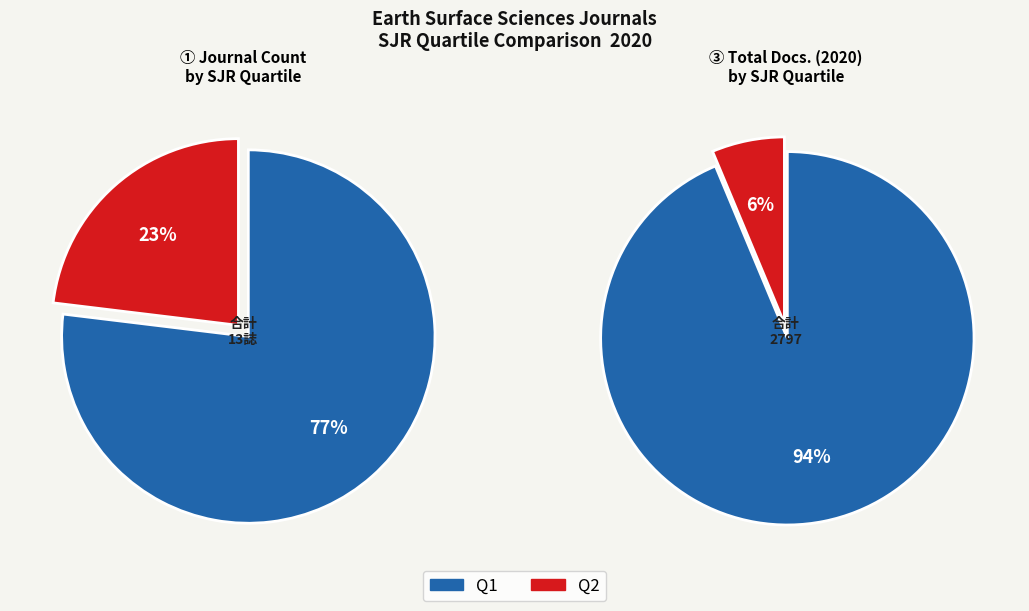

Count the number of slices in the pie.

2